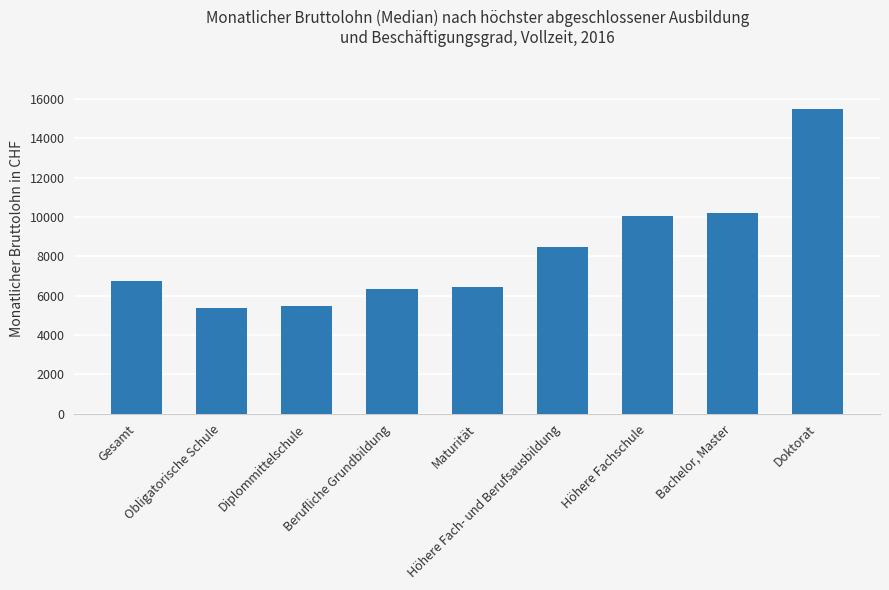

The chart shows a value of 10179 at Bachelor, Master. True or false?

True